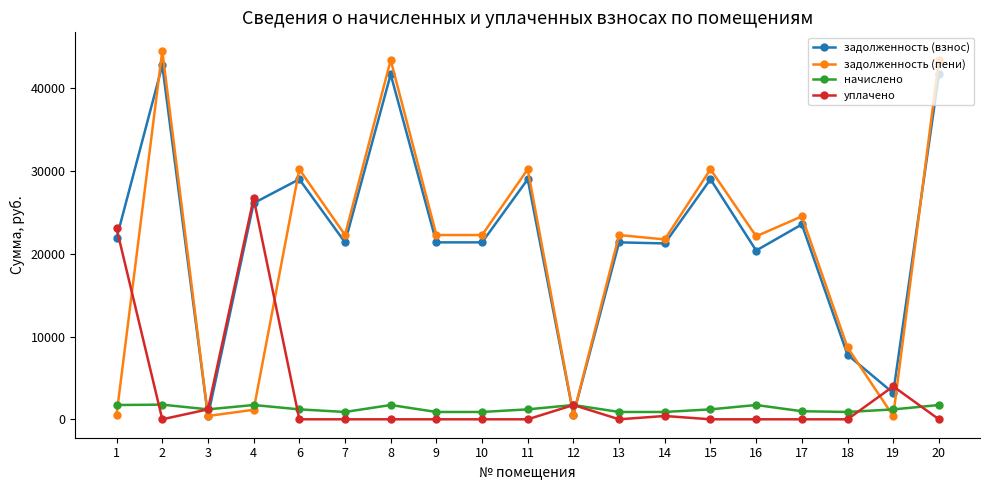

Which series ends up on top after the final intersection of начислено and задолженность (взнос)?

задолженность (взнос)